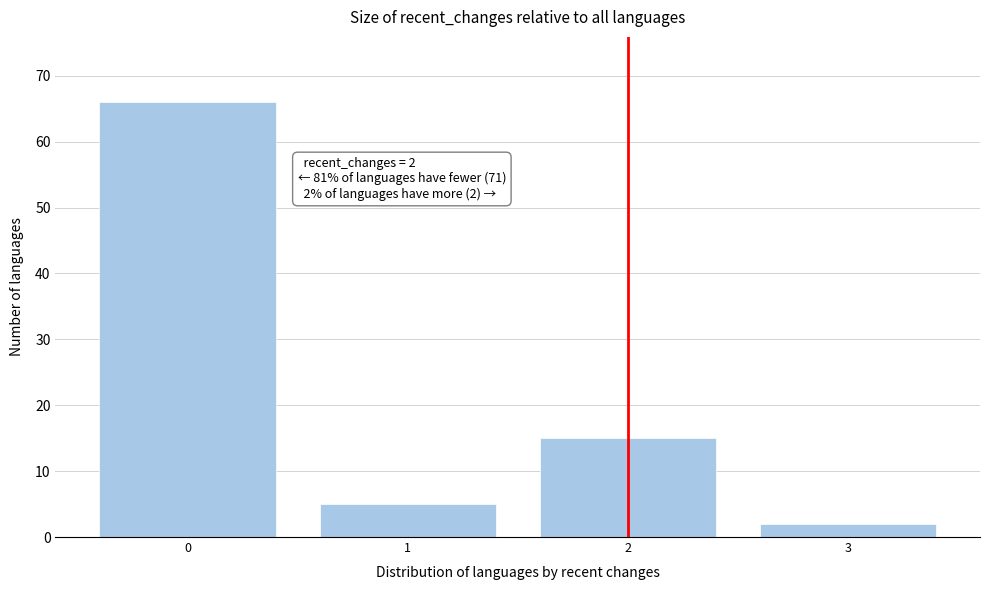

Reading right to left, list all the values displayed in this chart.

2	15	5	66